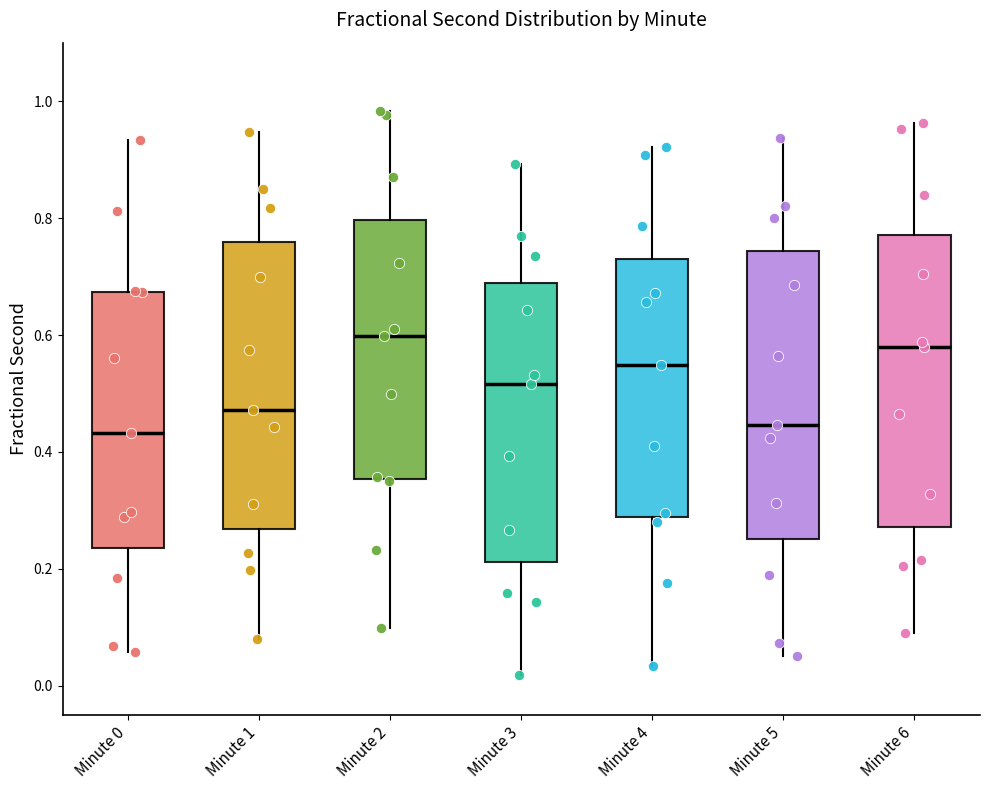

Reading left to right, read every box against the y-axis: the position of its median line, the range the box covers, and the ends of its whiskers. The values are not printed on the chart, so give them approximately, as read against the axis.

Minute 0: median 0.44, box 0.24 to 0.68, whiskers 0.06 to 0.94
Minute 1: median 0.48, box 0.26 to 0.76, whiskers 0.08 to 0.94
Minute 2: median 0.60, box 0.36 to 0.80, whiskers 0.10 to 0.98
Minute 3: median 0.52, box 0.22 to 0.68, whiskers 0.02 to 0.90
Minute 4: median 0.54, box 0.28 to 0.72, whiskers 0.04 to 0.92
Minute 5: median 0.44, box 0.26 to 0.74, whiskers 0.06 to 0.94
Minute 6: median 0.58, box 0.28 to 0.78, whiskers 0.10 to 0.96